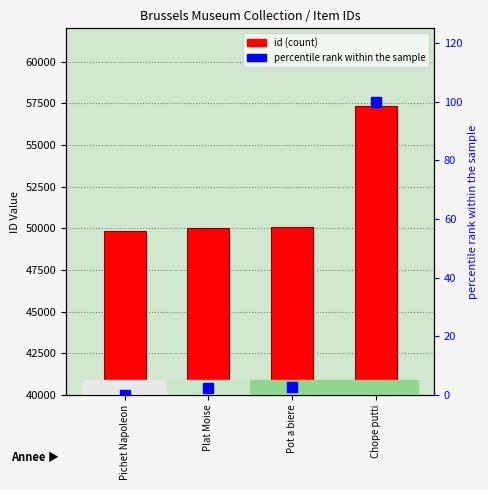

What is the value of the id bar at the 3rd from the left?

50067.0